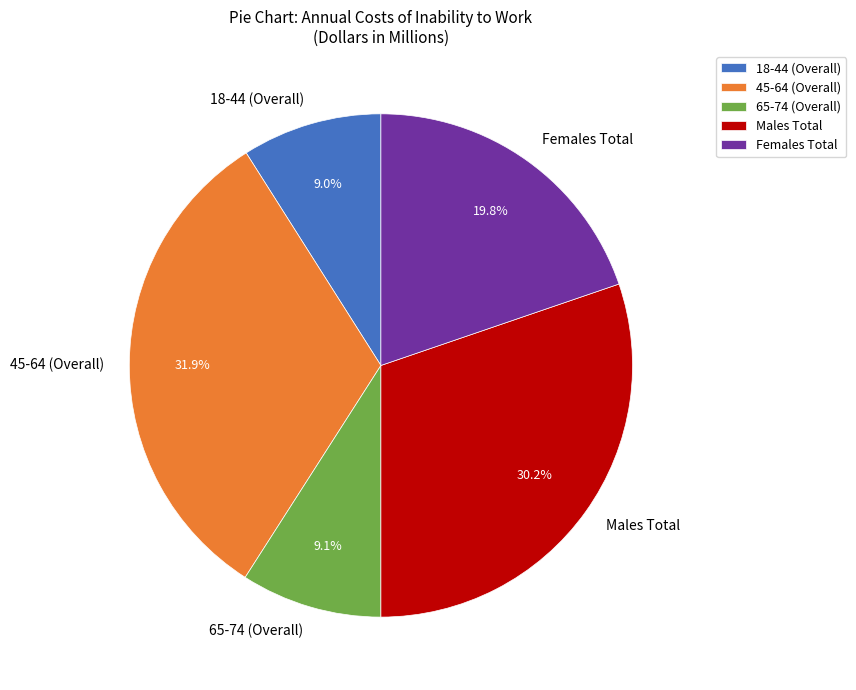

What is the ratio of the value at 18-44 (Overall) to the value at 45-64 (Overall)?

0.3